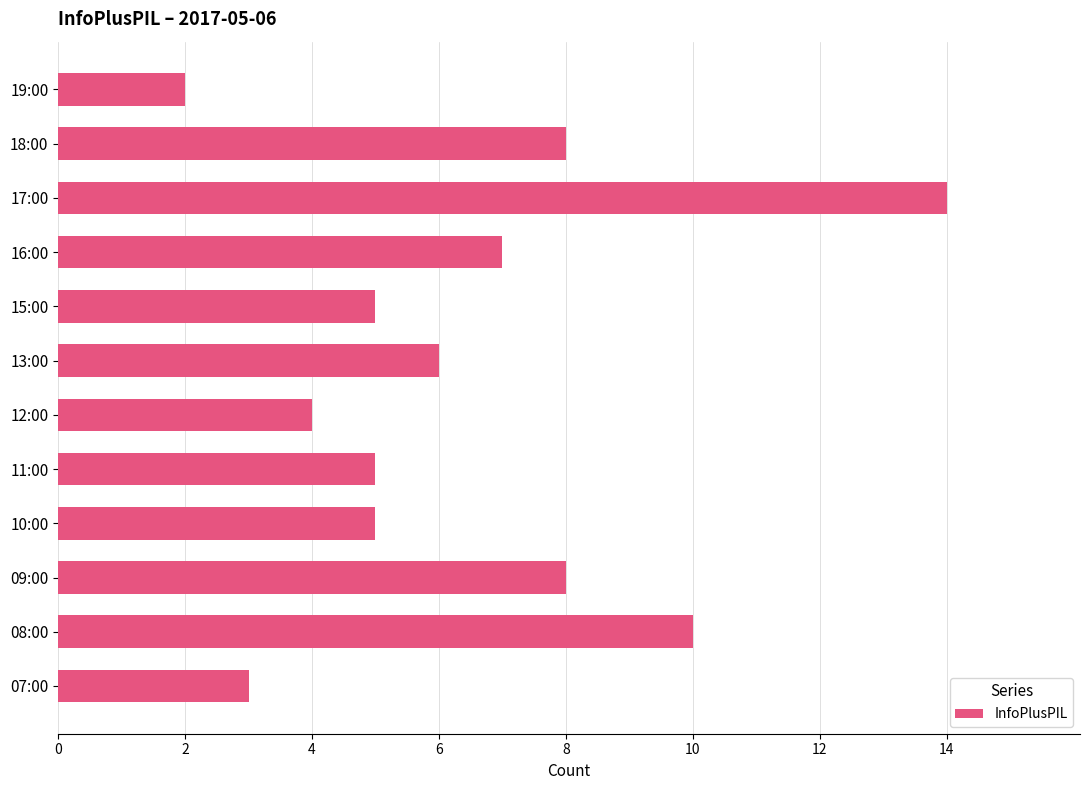

Which has a higher value, 12:00 or 09:00?

09:00